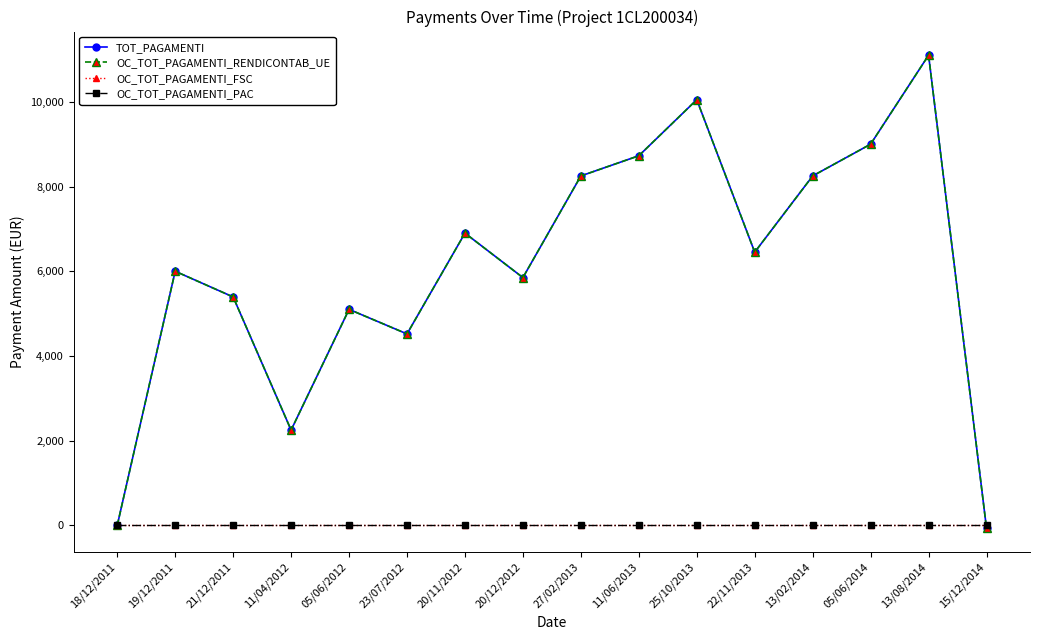

True or false: TOT_PAGAMENTI has more than 1 points higher than both neighbors.

True